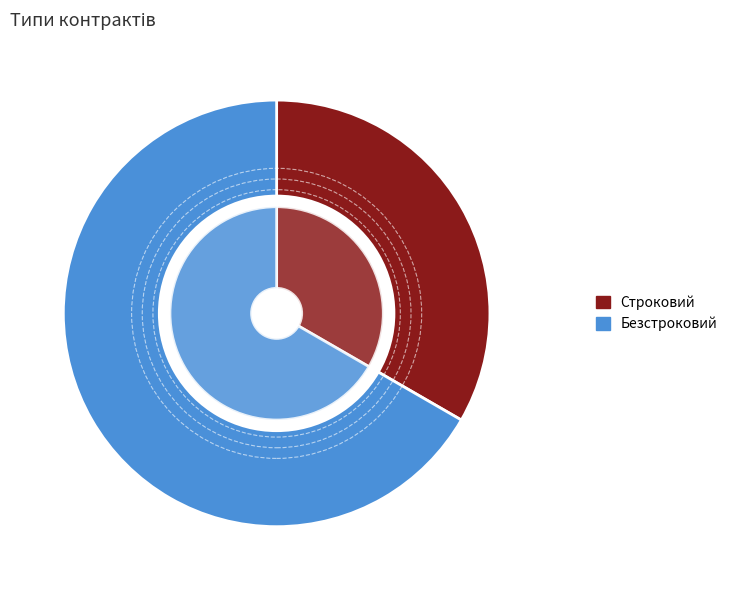

To the nearest percent, what is the average slice percentage?

50%